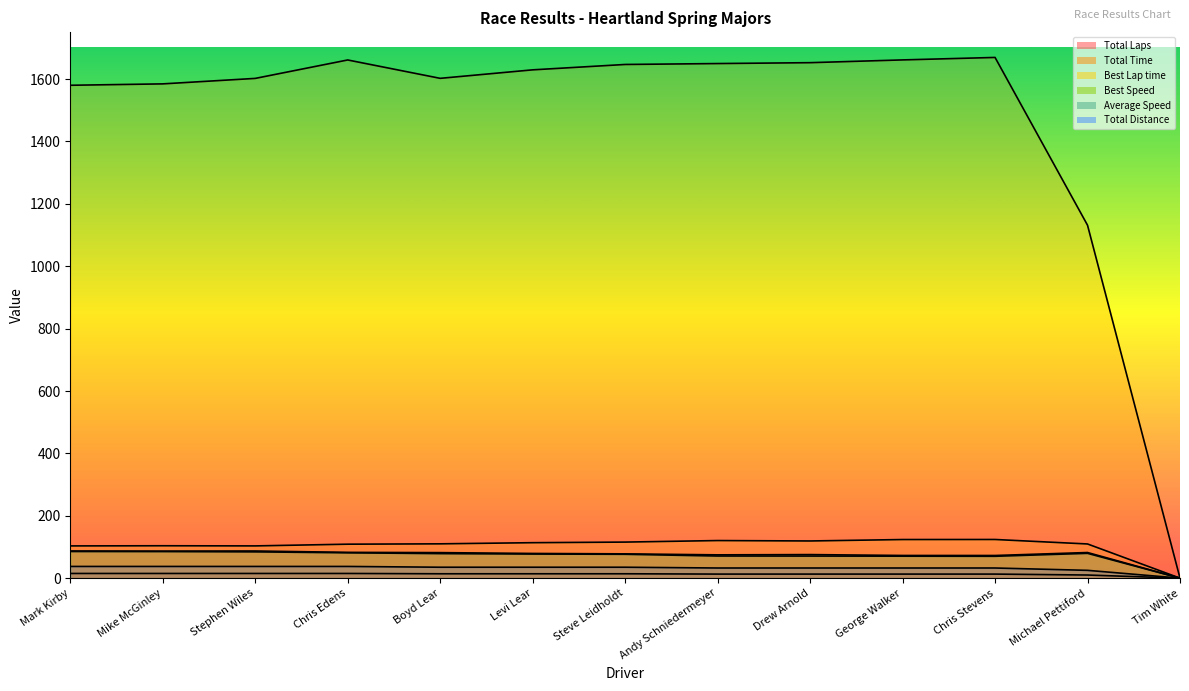

Reading left to right, list all the values displayed in this chart.

Total Laps: Mark Kirby=15.0	Mike McGinley=15.0	Stephen Wiles=15.0	Chris Edens=15.0	Boyd Lear=14.0	Levi Lear=14.0	Steve Leidholdt=14.0	Andy Schniedermeyer=13.0	Drew Arnold=13.0	George Walker=13.0	Chris Stevens=13.0	Michael Pettiford=10.0	Tim White=0.0
Total Time: Mark Kirby=1580.3	Mike McGinley=1584.7	Stephen Wiles=1602.3	Chris Edens=1661.4	Boyd Lear=1602.5	Levi Lear=1629.7	Steve Leidholdt=1647.0	Andy Schniedermeyer=1649.9	Drew Arnold=1652.7	George Walker=1661.6	Chris Stevens=1669.5	Michael Pettiford=1131.6	Tim White=0.0
Best Lap time: Mark Kirby=103.3	Mike McGinley=103.8	Stephen Wiles=103.4	Chris Edens=108.9	Boyd Lear=110.0	Levi Lear=113.7	Steve Leidholdt=115.6	Andy Schniedermeyer=120.5	Drew Arnold=119.2	George Walker=123.8	Chris Stevens=123.9	Michael Pettiford=109.6	Tim White=0.0
Best Speed: Mark Kirby=87.1	Mike McGinley=86.7	Stephen Wiles=87.1	Chris Edens=82.7	Boyd Lear=81.8	Levi Lear=79.2	Steve Leidholdt=77.9	Andy Schniedermeyer=74.7	Drew Arnold=75.5	George Walker=72.7	Chris Stevens=72.6	Michael Pettiford=82.1	Tim White=0.0
Average Speed: Mark Kirby=85.4	Mike McGinley=85.2	Stephen Wiles=84.3	Chris Edens=81.3	Boyd Lear=78.6	Levi Lear=77.3	Steve Leidholdt=76.5	Andy Schniedermeyer=70.9	Drew Arnold=70.8	George Walker=70.4	Chris Stevens=70.1	Michael Pettiford=79.5	Tim White=0.0
Total Distance: Mark Kirby=37.5	Mike McGinley=37.5	Stephen Wiles=37.5	Chris Edens=37.5	Boyd Lear=35.0	Levi Lear=35.0	Steve Leidholdt=35.0	Andy Schniedermeyer=32.5	Drew Arnold=32.5	George Walker=32.5	Chris Stevens=32.5	Michael Pettiford=25.0	Tim White=0.0